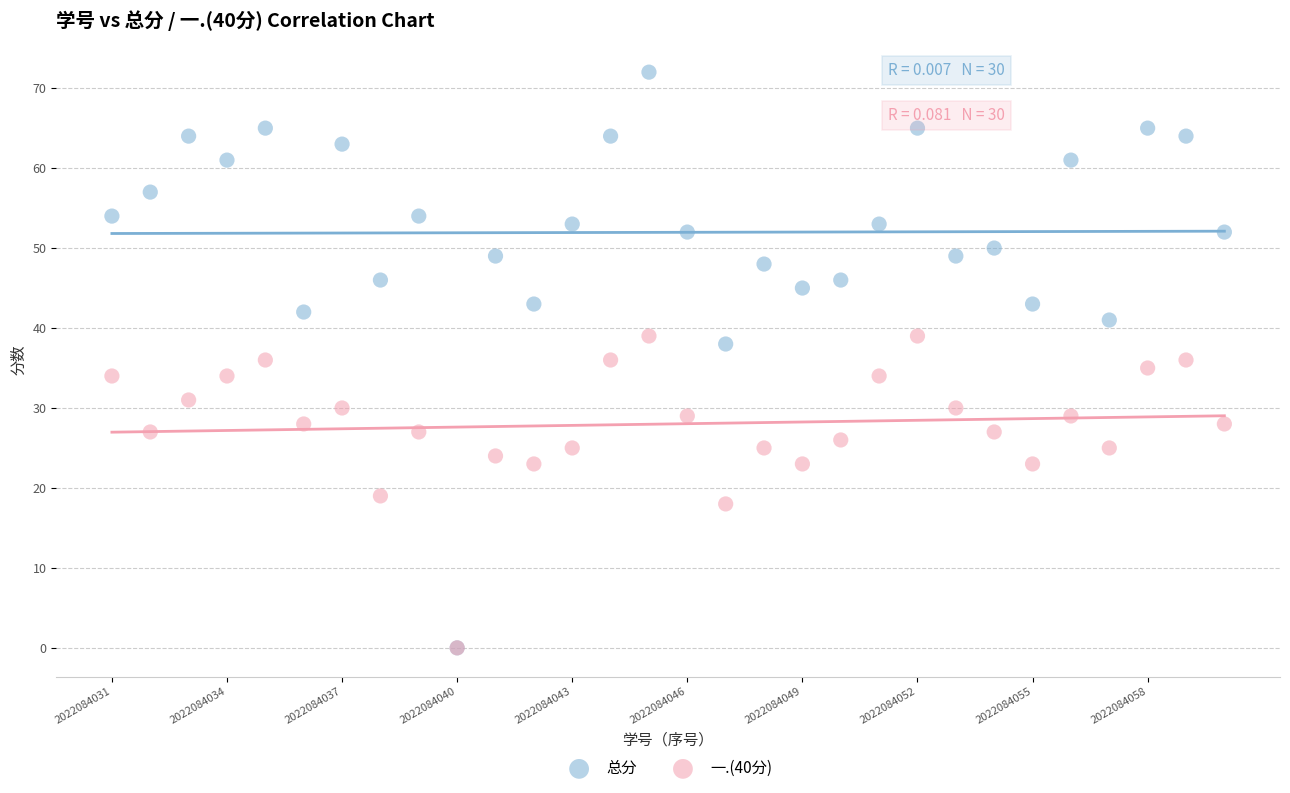

What are all the series names shown in the legend?

总分, 一.(40分)